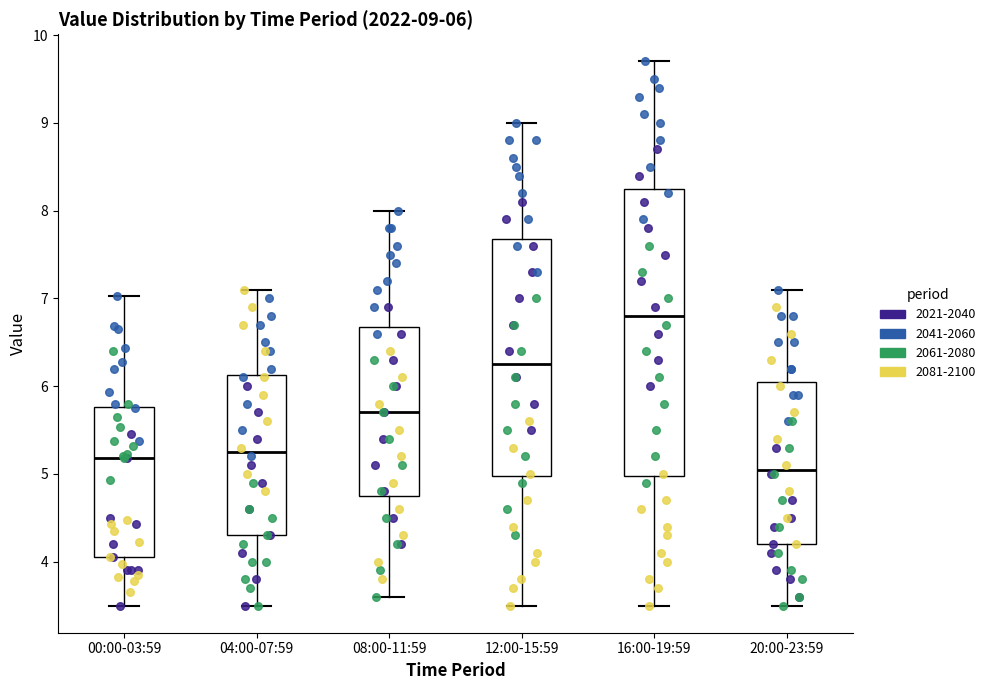

Which box has the lowest median line?

20:00-23:59